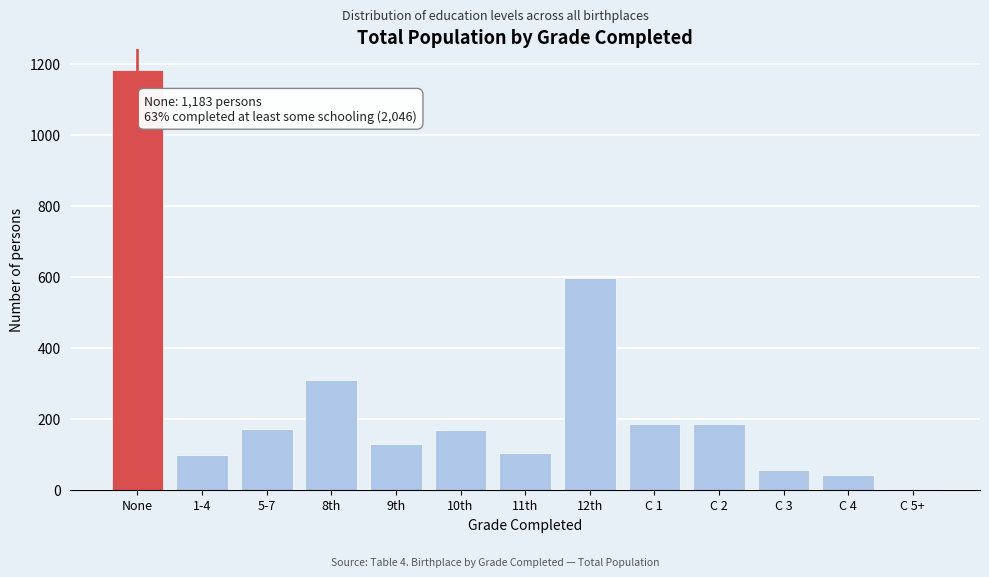

Which has a higher value, 5-7 or None?

None